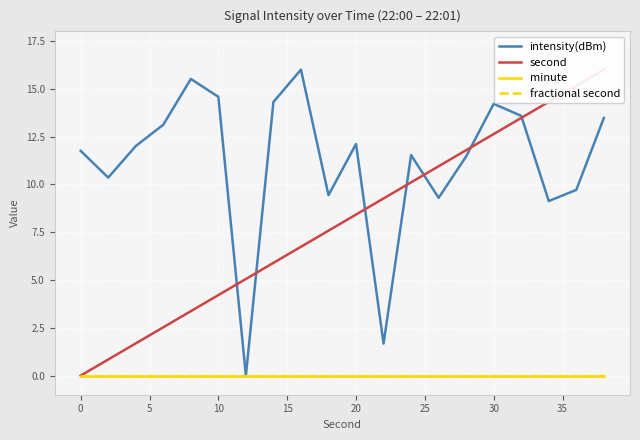

True or false: fractional second and intensity(dBm) cross at least once.

False